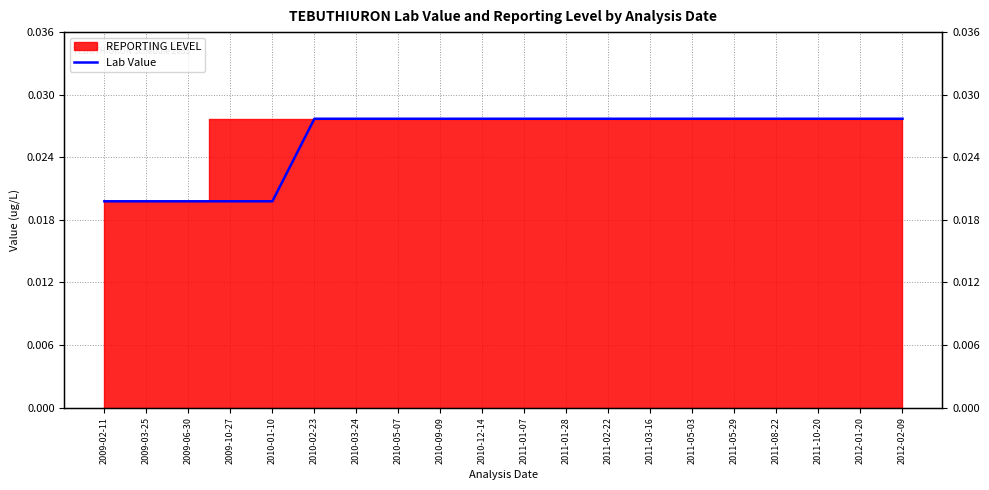

What is the sum of all values?

0.5